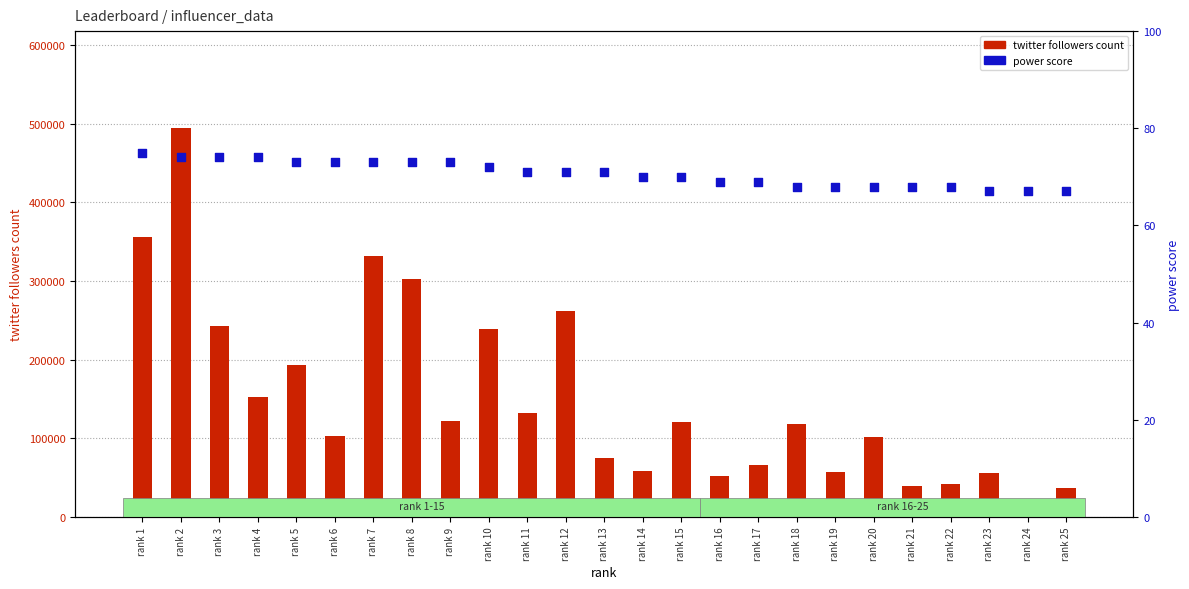

Which series contains the lowest Y value?

power score